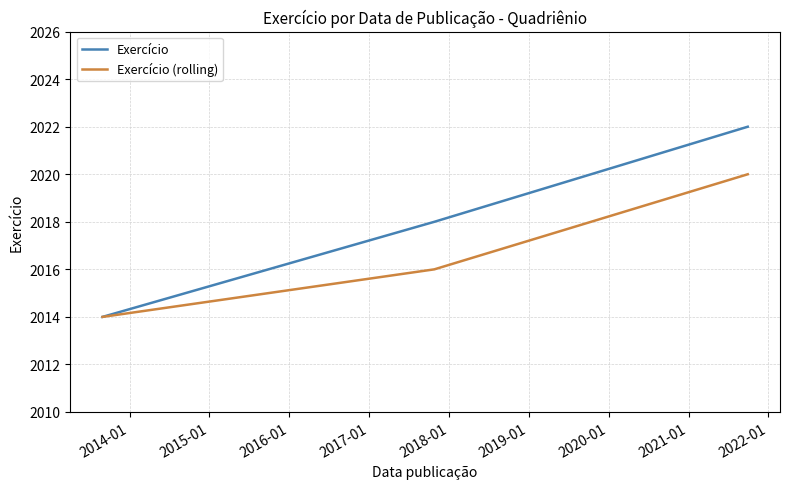

Reading right to left, list all the values displayed in this chart.

Exercício: 2022	2018	2014
Exercício (rolling): 2020	2016	2014